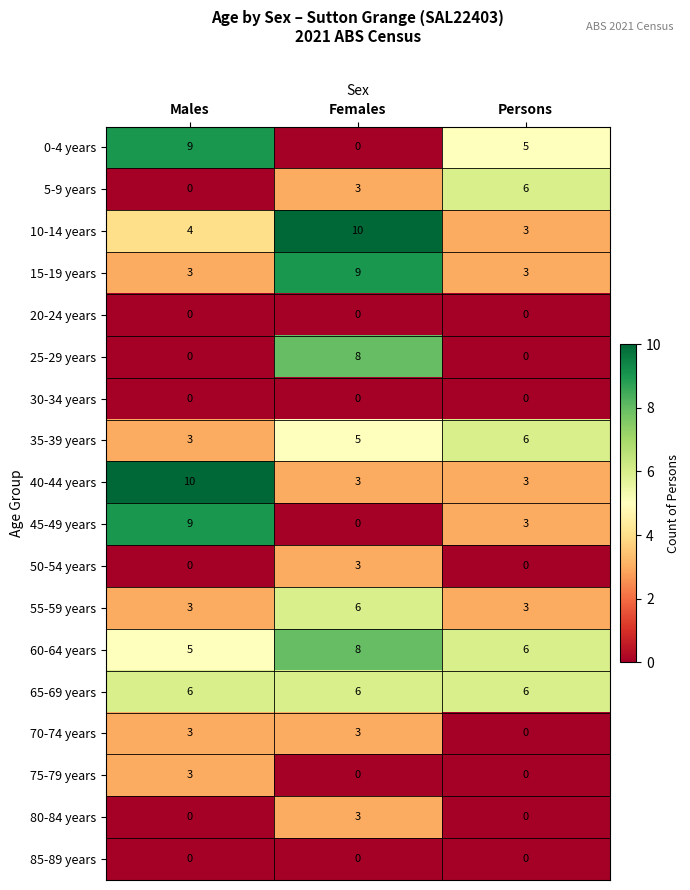

What is the approximate value of 60-64 years at Females?

8